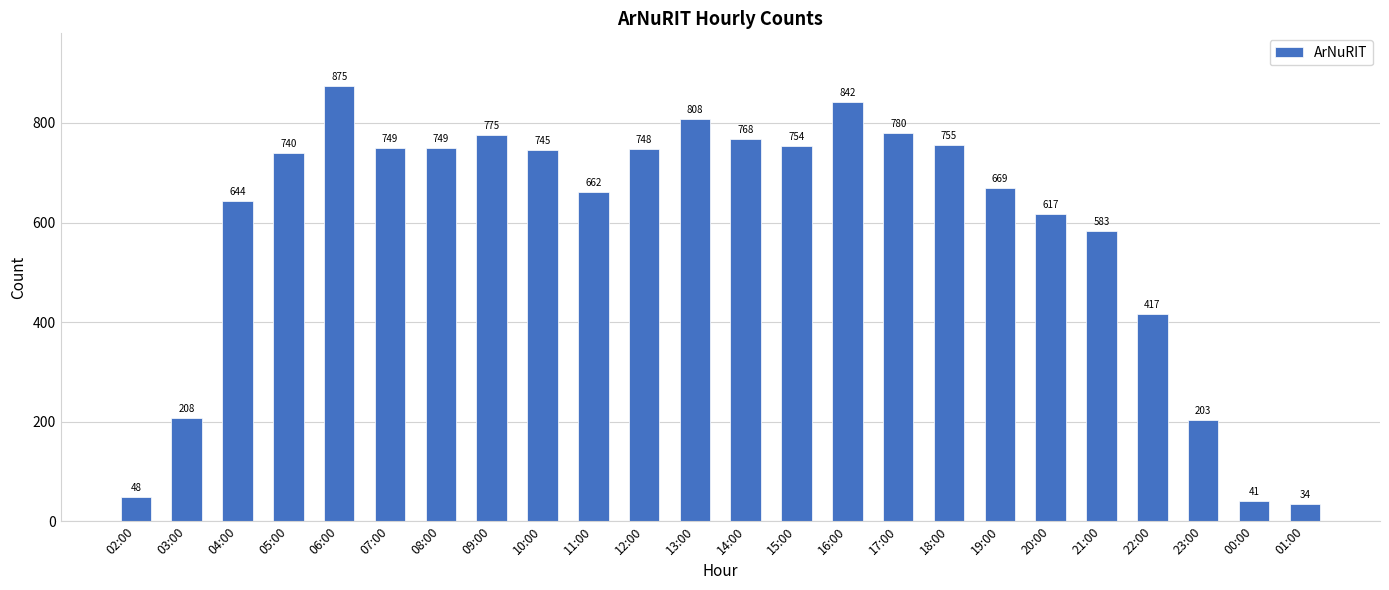

What is the value of the 14th bar from the left?

754